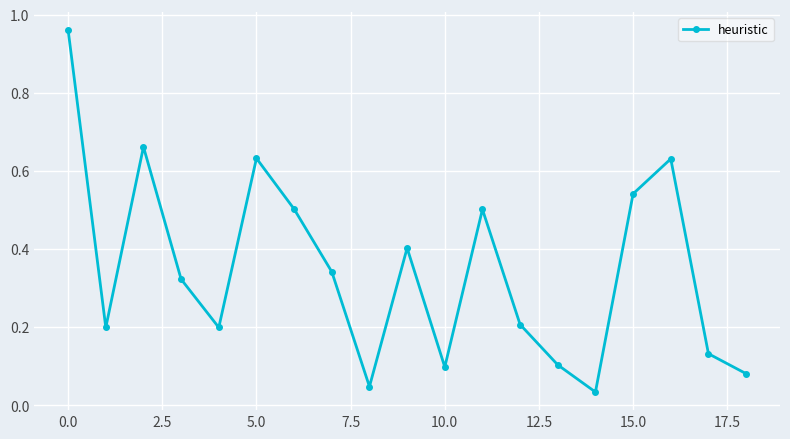

True or false: the data has more than 1 interior local peaks.

True